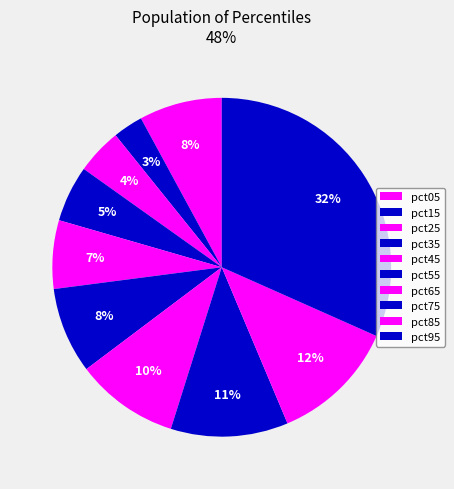

Count the number of slices in the pie.

10